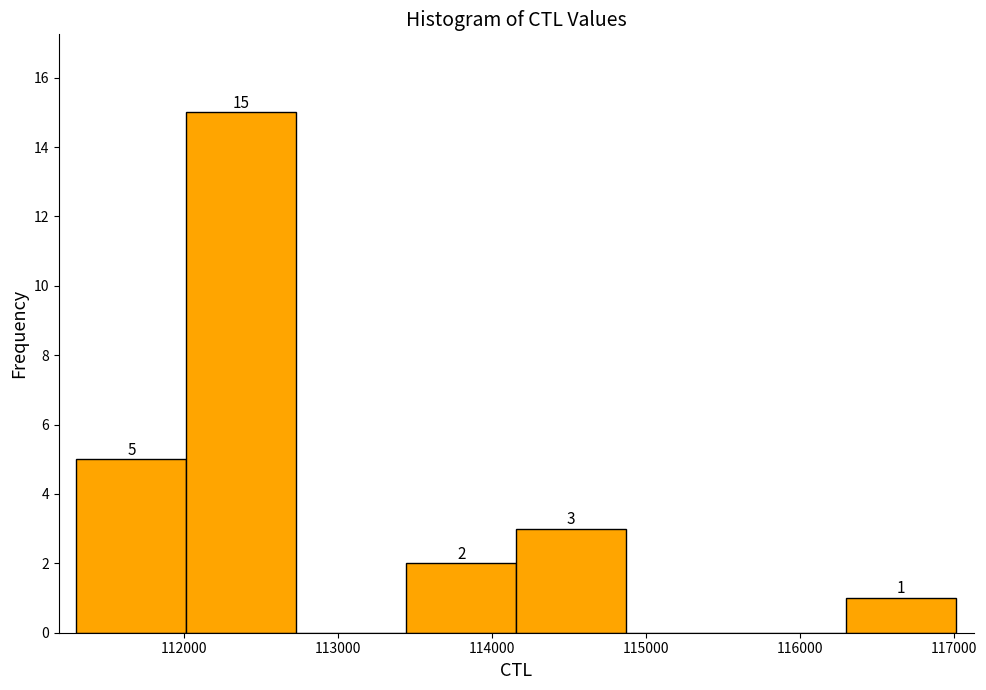

Which range on the x-axis has the tallest bar?

112000 to 112700